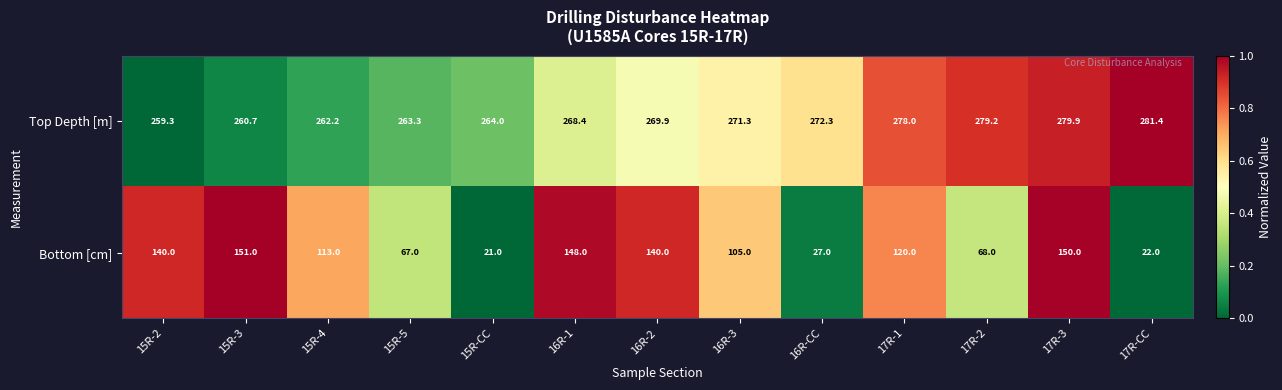

How many values in the Bottom [cm] series are below 113?

6